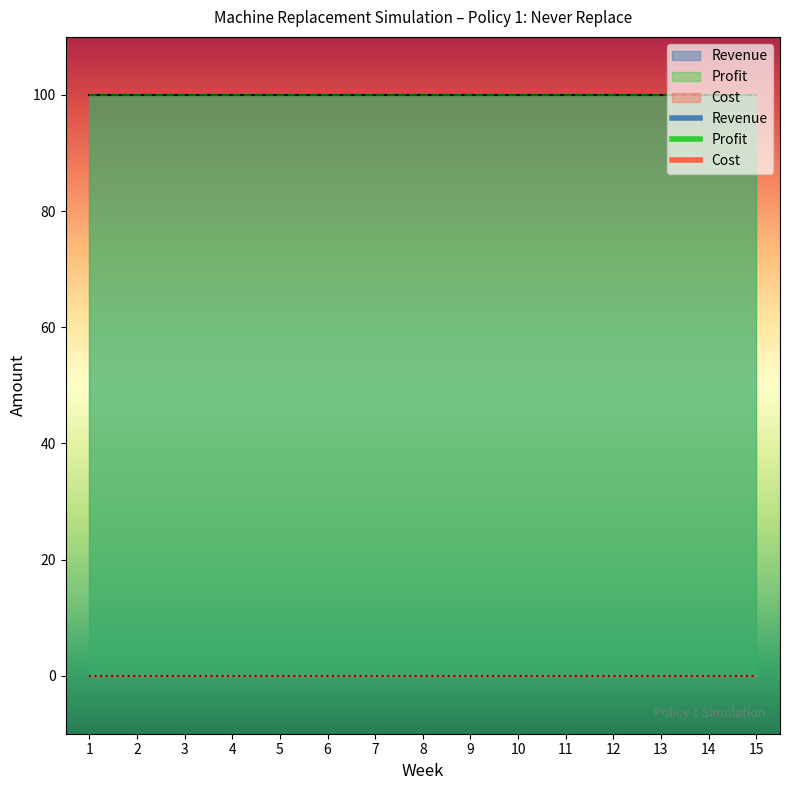

True or false: Profit and Cost intersect in this chart.

False